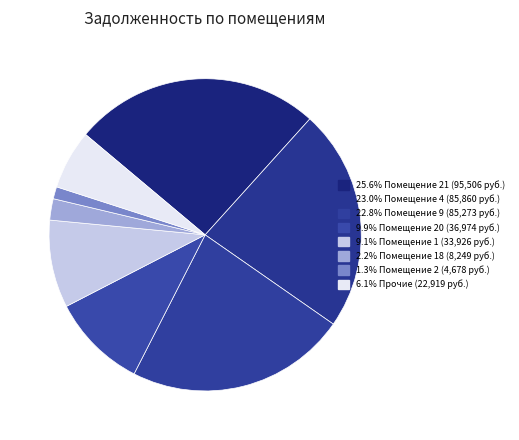

How many segments does this pie chart have?

8